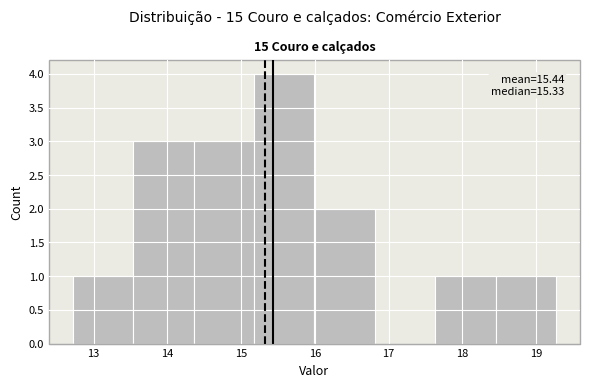

Over which range of the x-axis is the bar tallest?

15.2 to 16.0